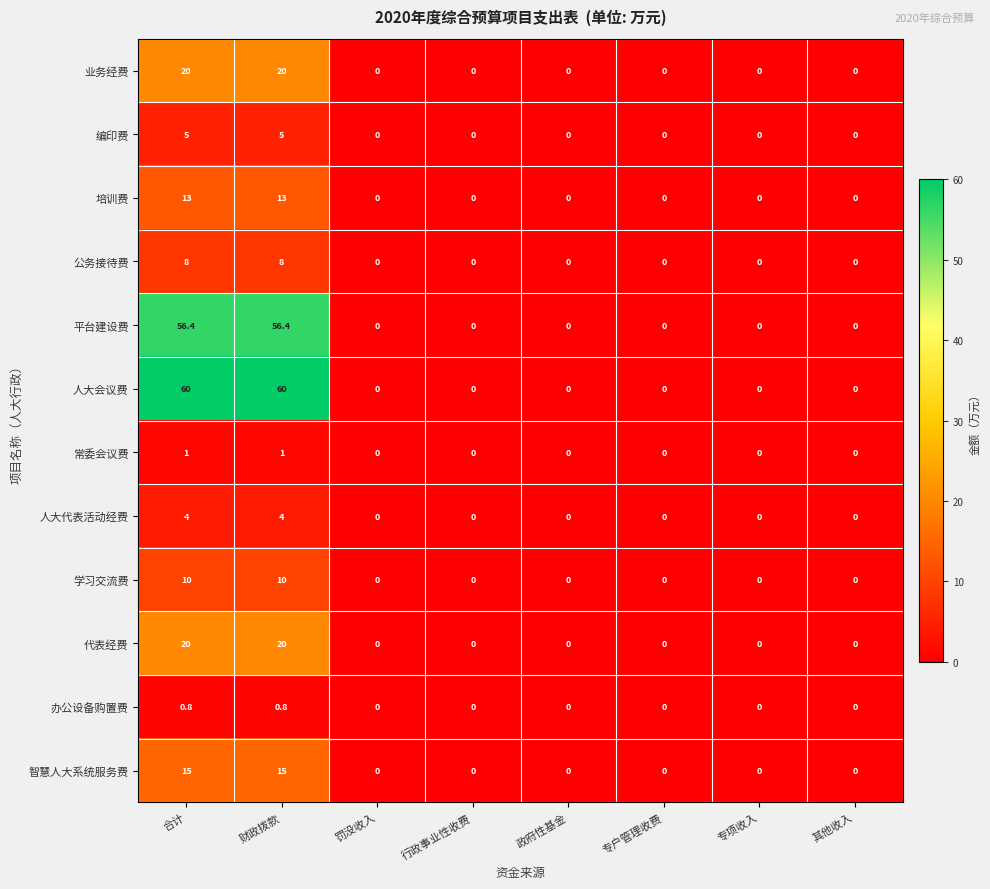

What is the difference between the maximum and minimum values in the 公务接待费 series?

8.0